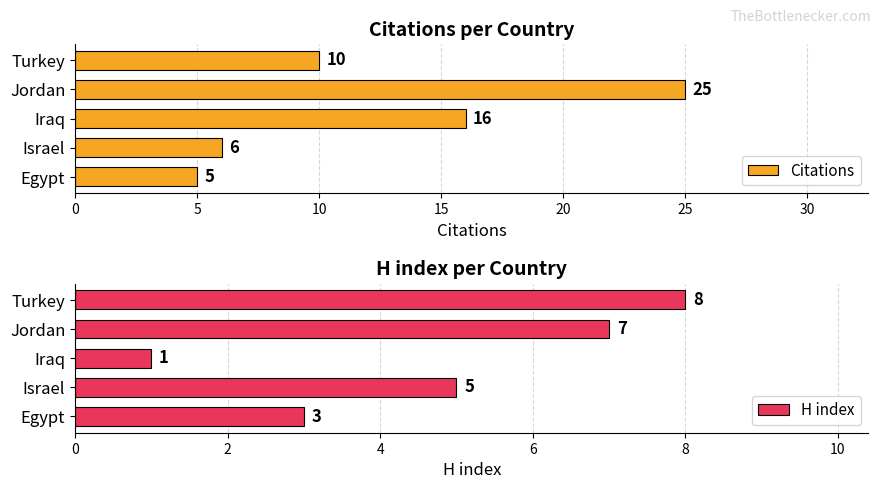

What is the difference between the maximum and minimum values in the Citations series?

20